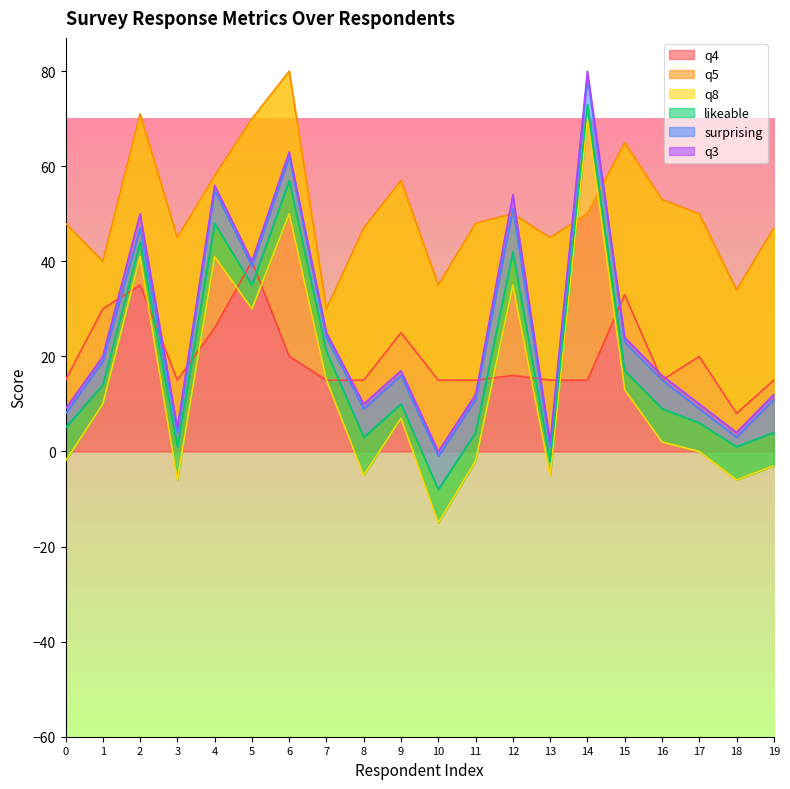

The value of q4 at 18 is 8. True or false?

True